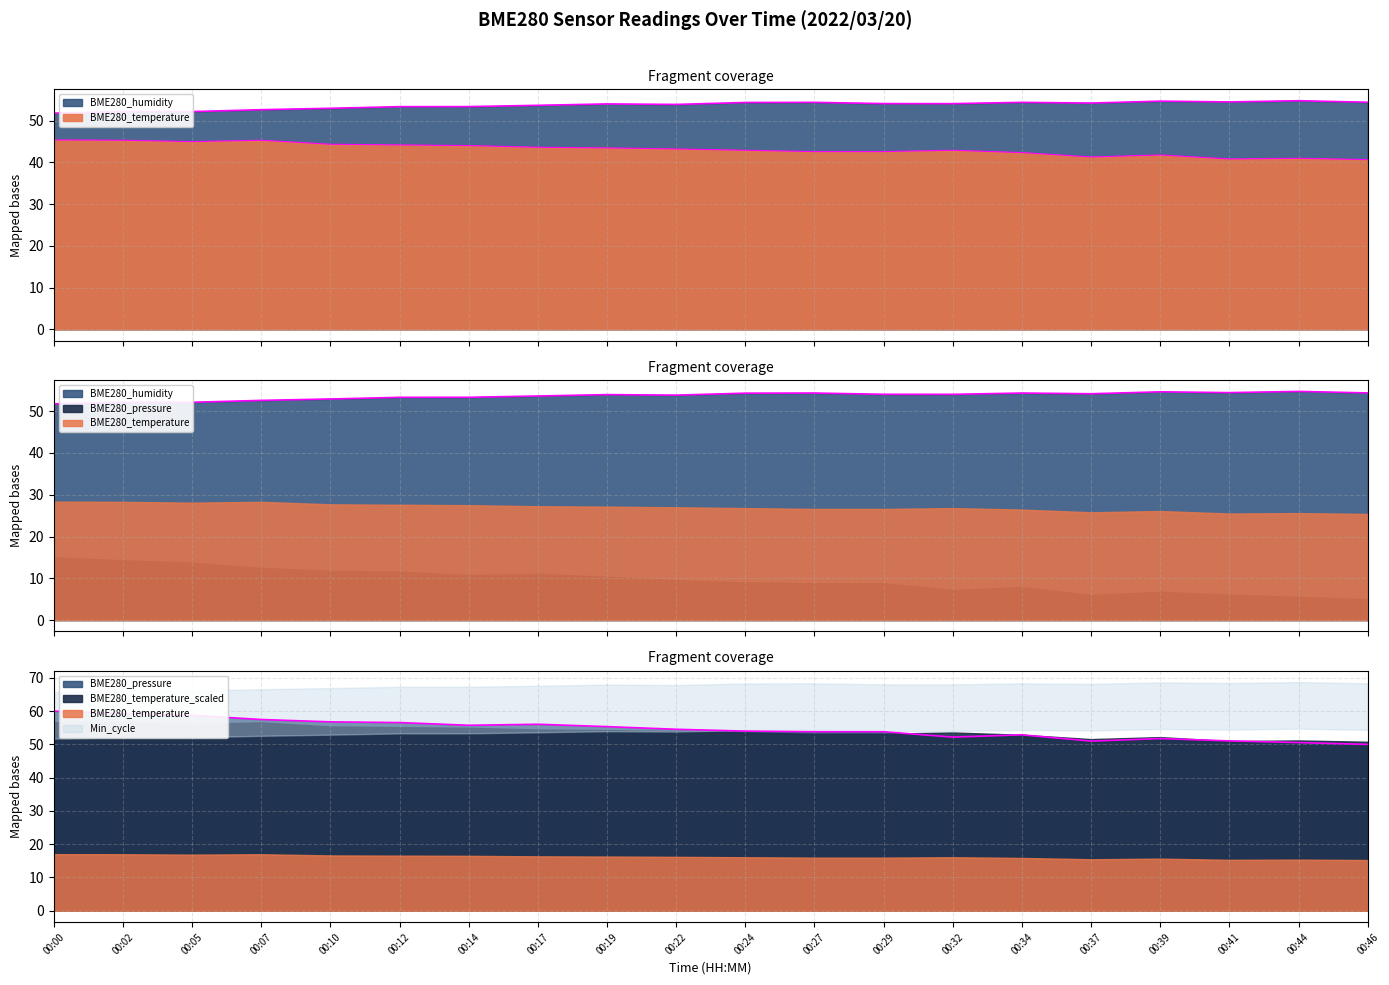

Where is the first local maximum for BME280_temperature?

00:07